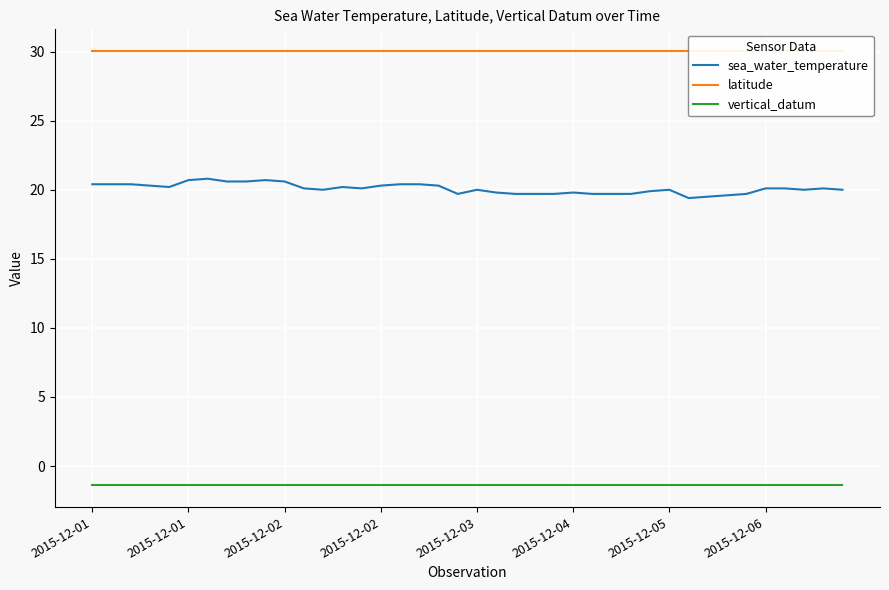

How many lines are shown in the chart?

3